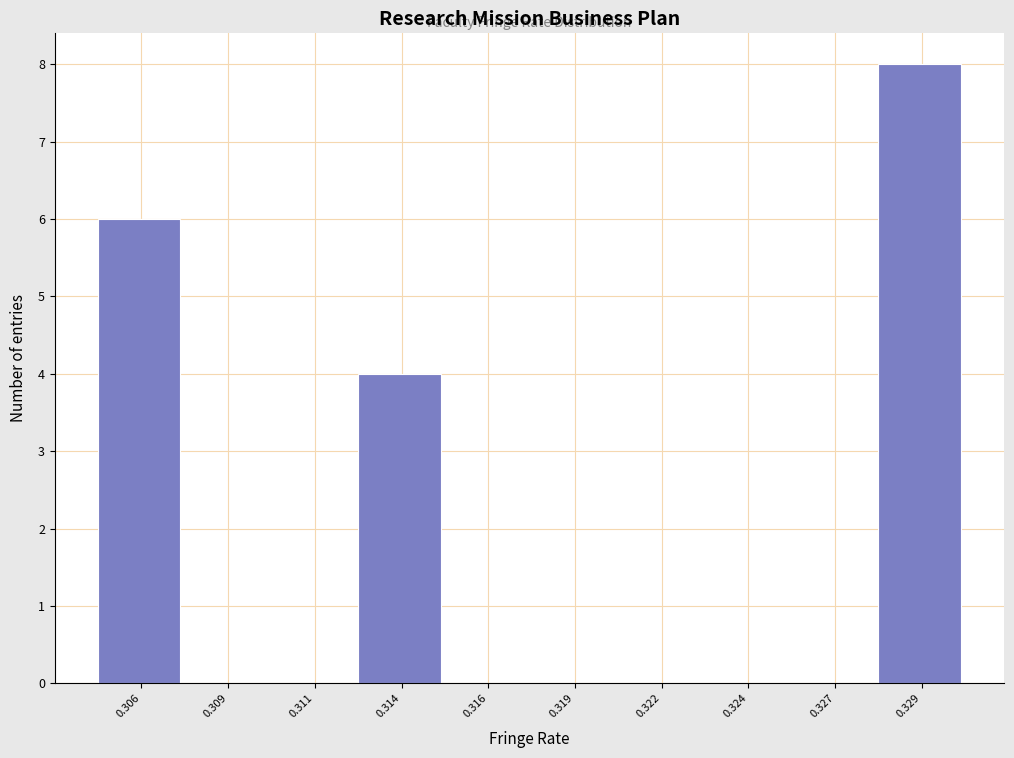

Reading right to left, list all the values displayed in this chart.

0.329=8	0.327=0	0.324=0	0.322=0	0.319=0	0.316=0	0.314=4	0.311=0	0.309=0	0.306=6